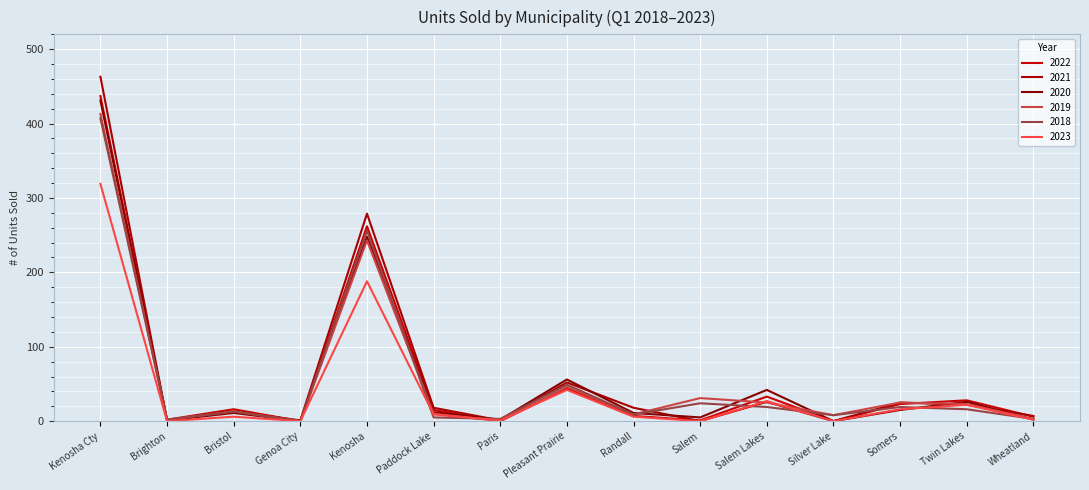

How many lines are shown in the chart?

6